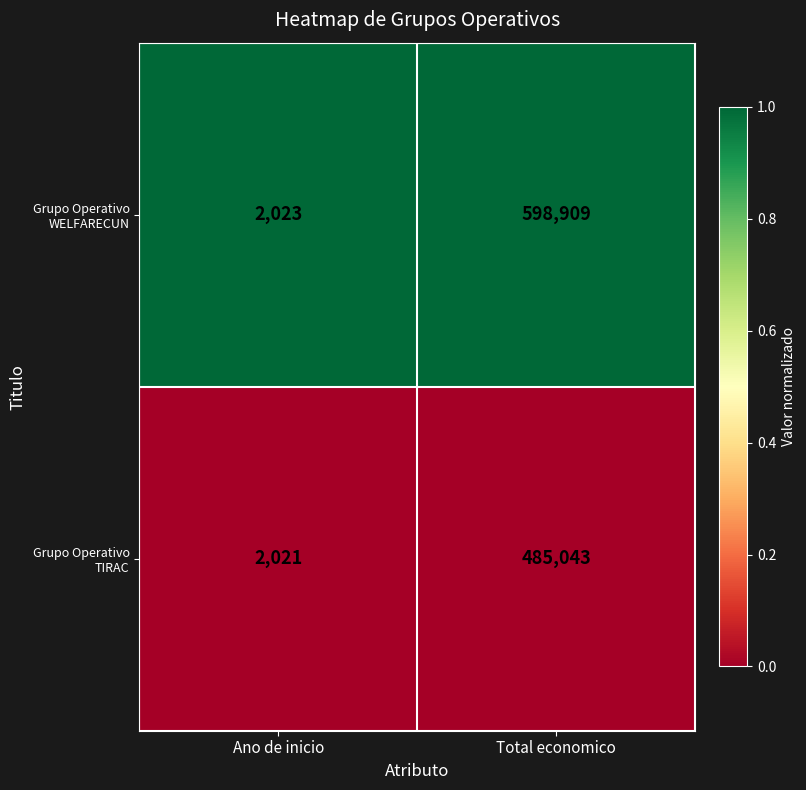

Where is Grupo Operativo WELFARECUN nearest to the value 300466?

Ano de inicio